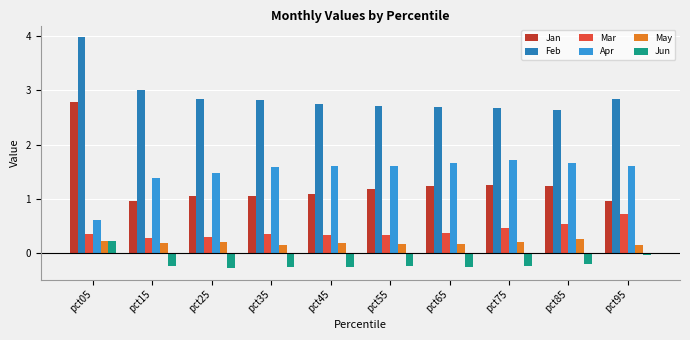

At pct75, list the series in order from smallest to largest.

Jun, May, Mar, Jan, Apr, Feb